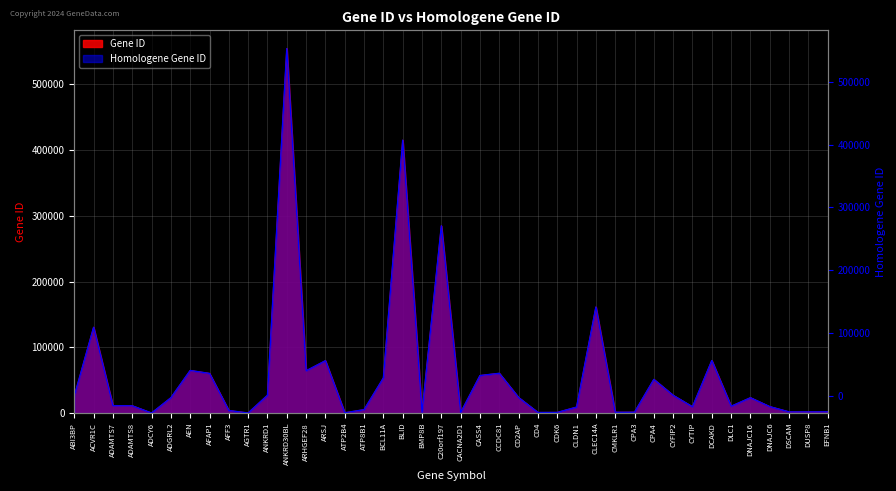

Does the chart display data point markers on the line(s)?

No